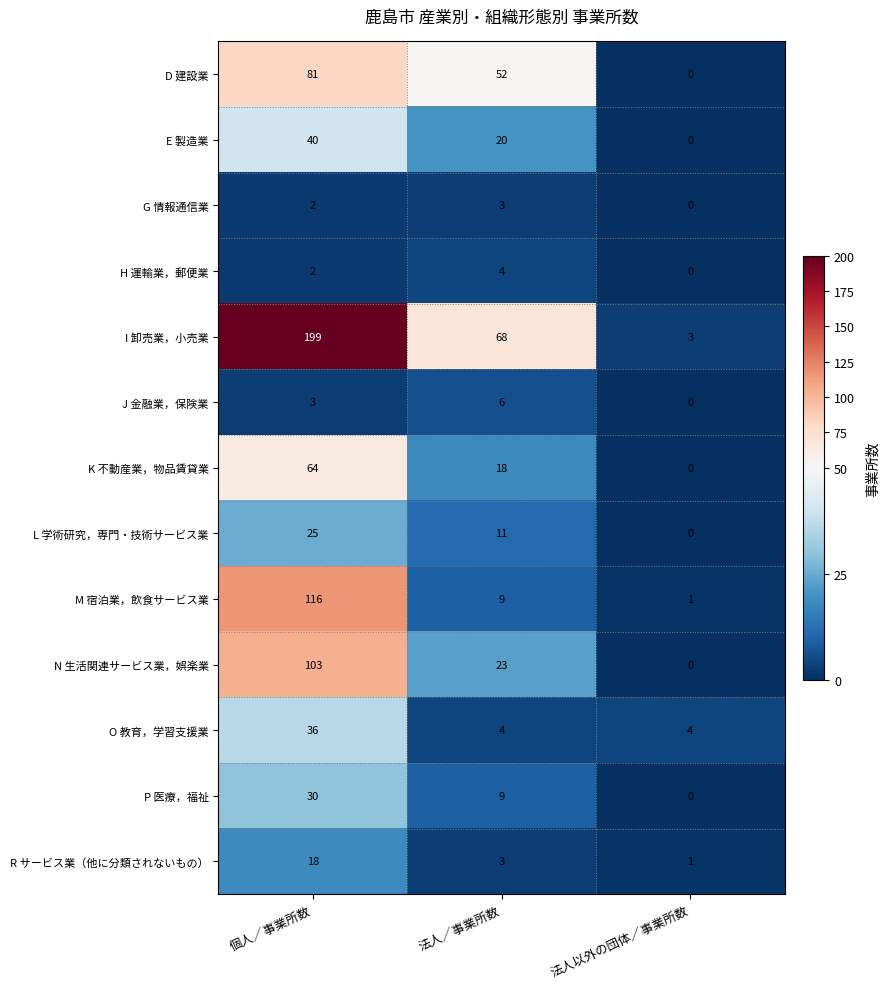

The value of N 生活関連サービス業，娯楽業 at 法人以外の団体／事業所数 is -35. True or false?

False